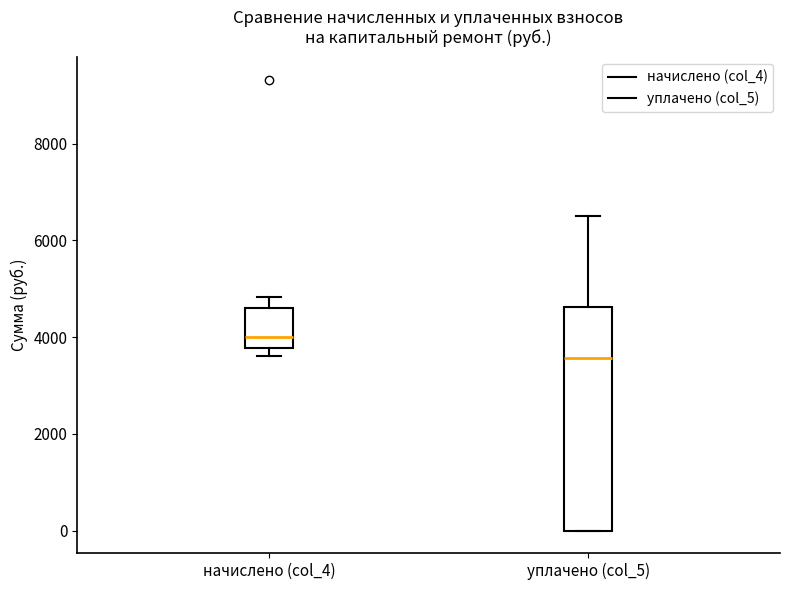

Where does the upper whisker of the box for начислено (col_4) end on the y-axis? The values are not printed on the chart, so give them approximately, as read against the axis.

4800